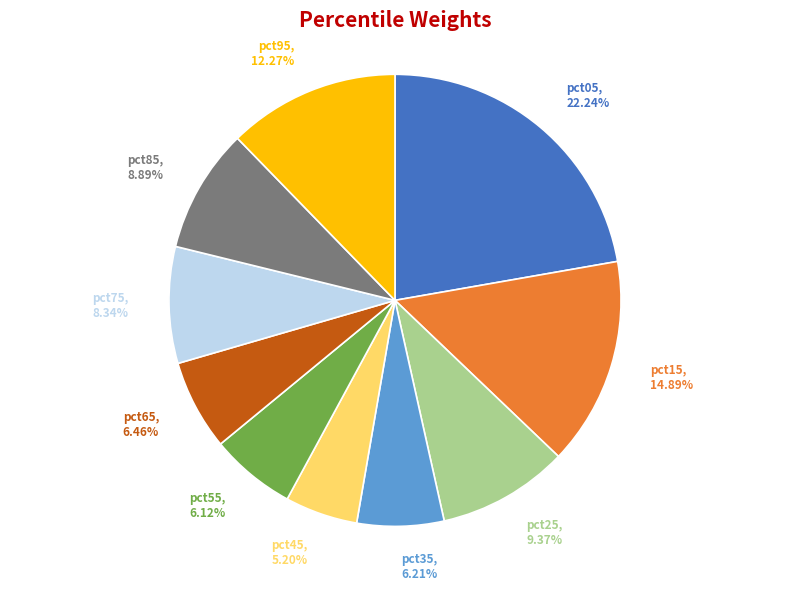

To the nearest percent, what is the combined percentage of pct15 and pct75?

23%